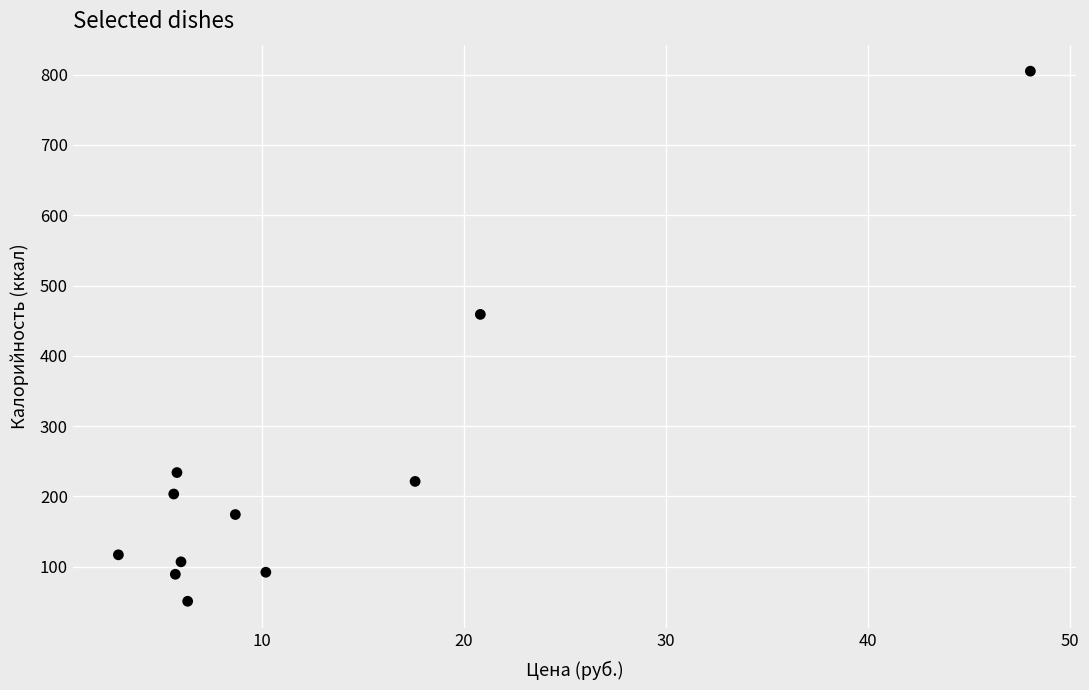

What is the range of Y values (max minus min)?

754.1